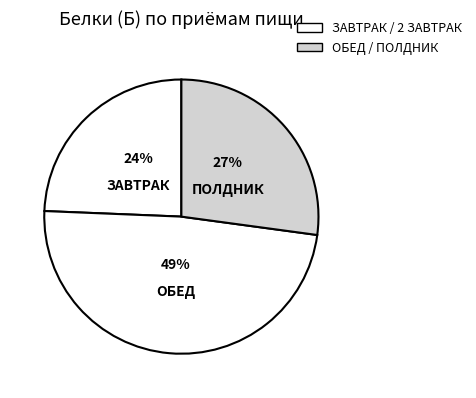

How many segments does this pie chart have?

3